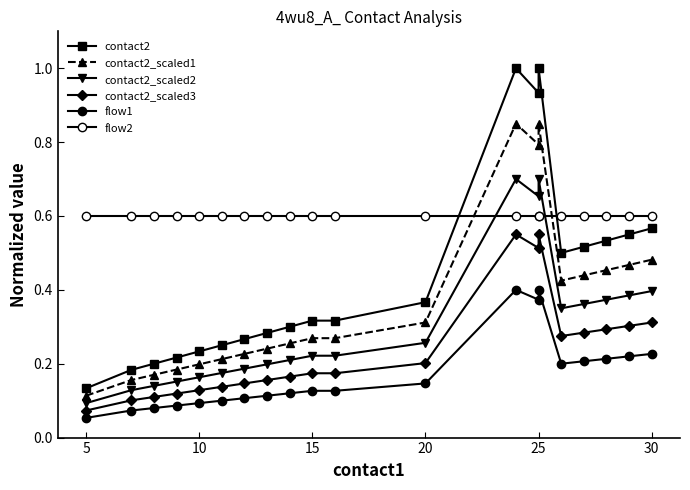

What is the highest value of the contact2 series?

1.0